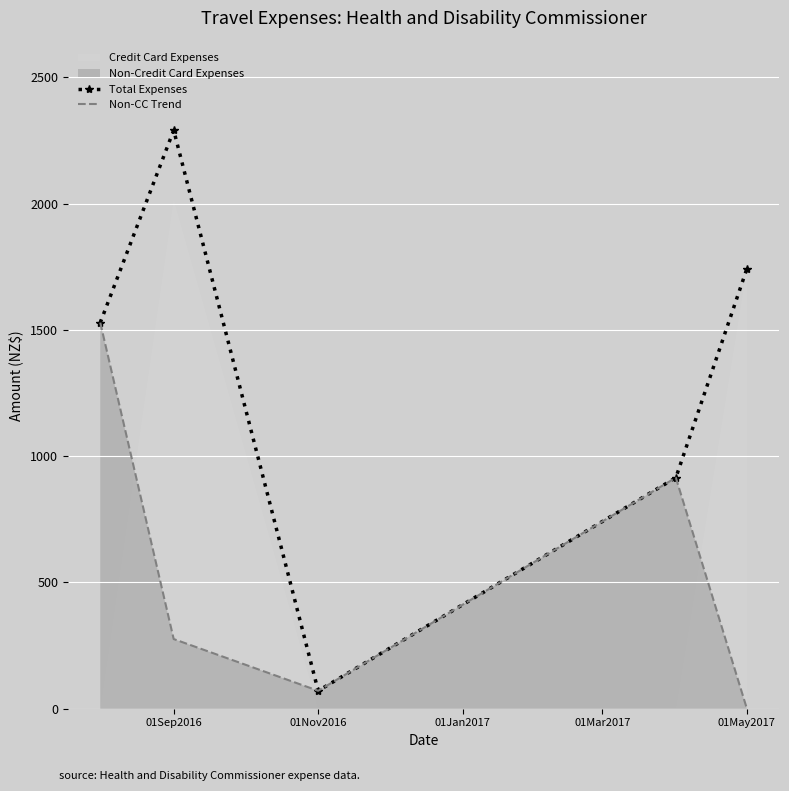

What is the value of the Non-CC Trend point at the 3rd from the left?

71.0